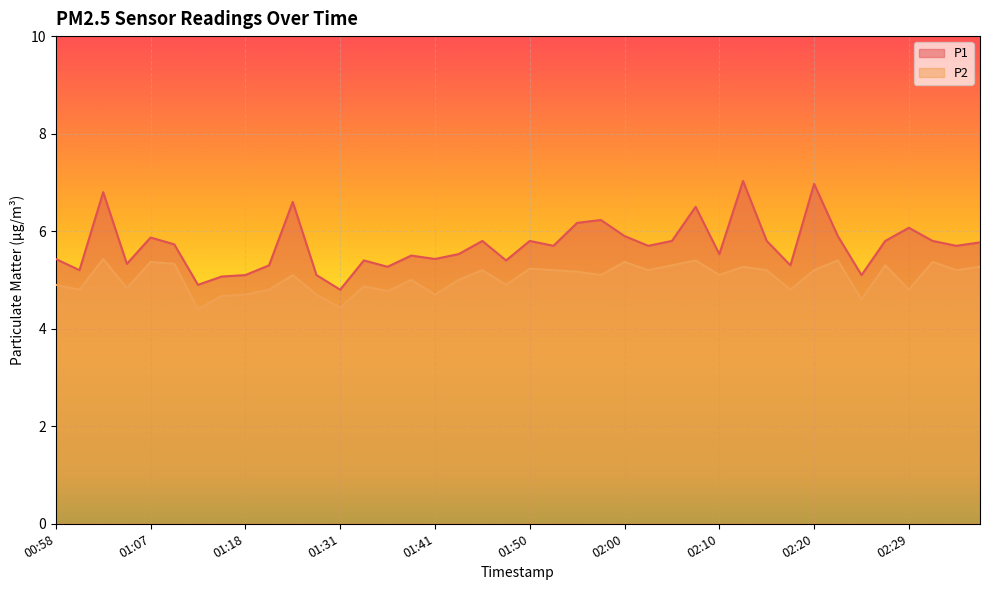

At which category does the chart reach its minimum across all series?

01:13